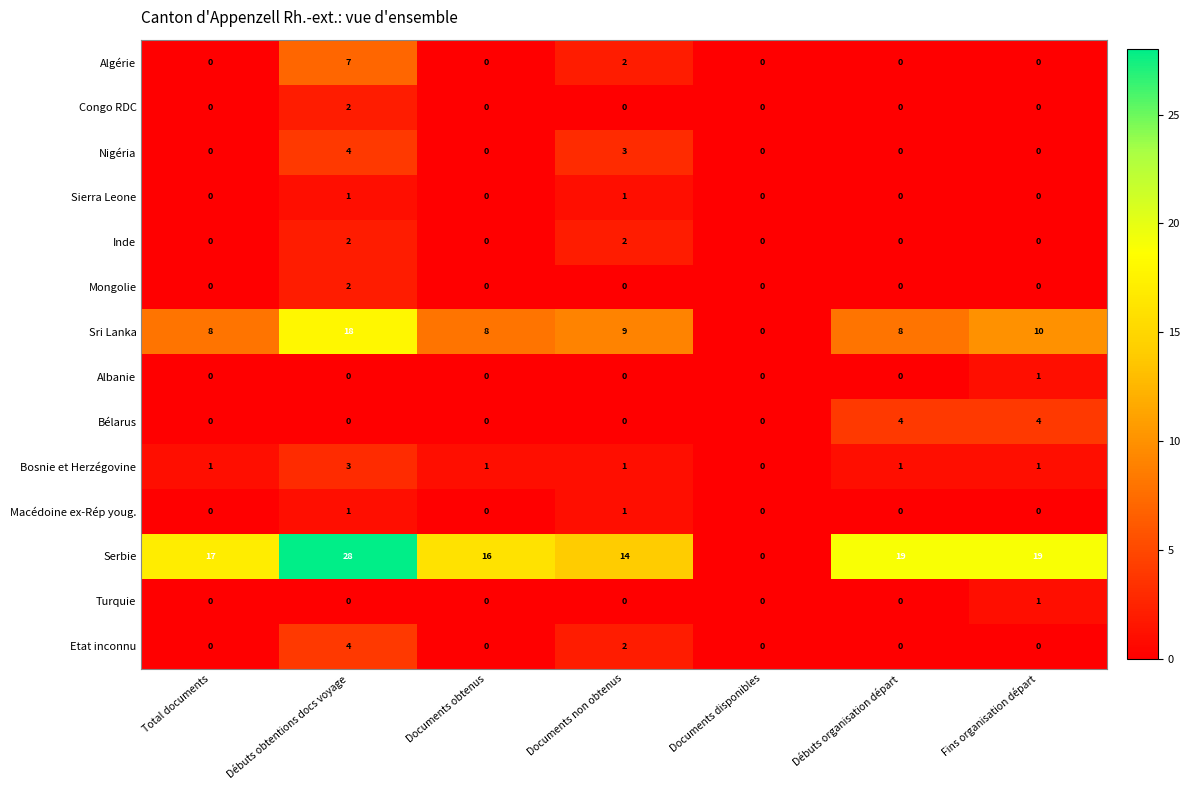

What is the sum of all Serbie values?

113